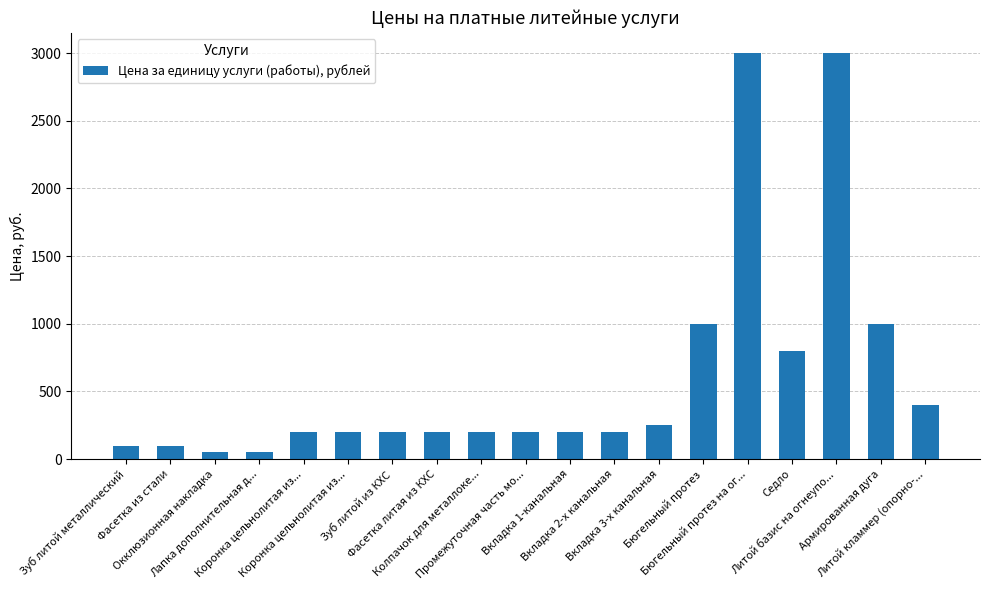

How many data points are less than 200?

4